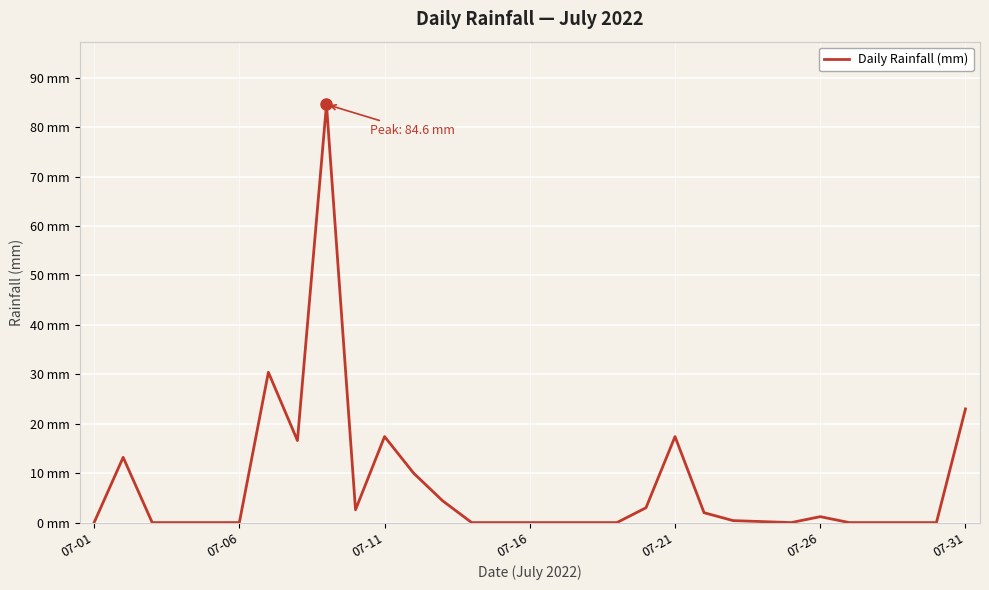

Does the chart display data point markers on the line(s)?

No